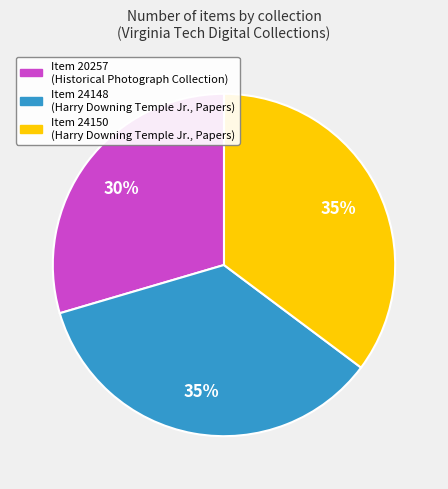

How many segments does this pie chart have?

3